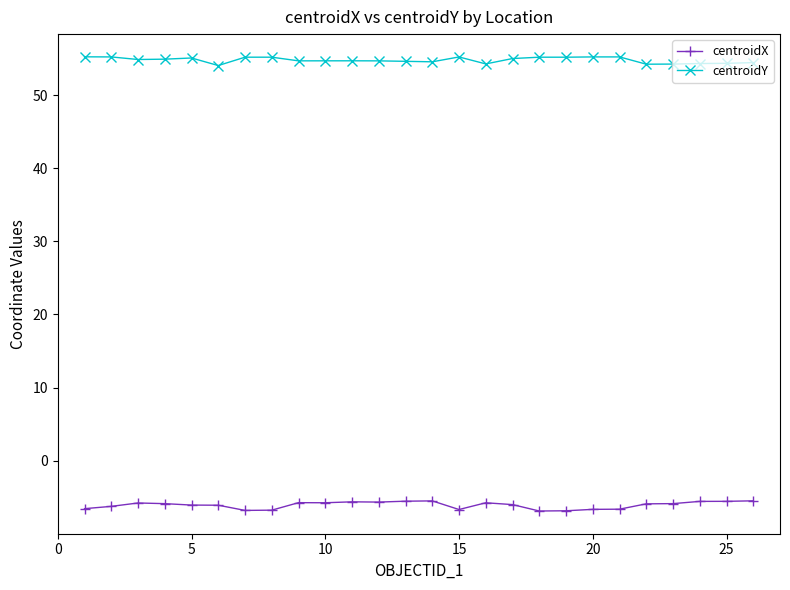

What is the minimum value shown in the chart?

-6.9